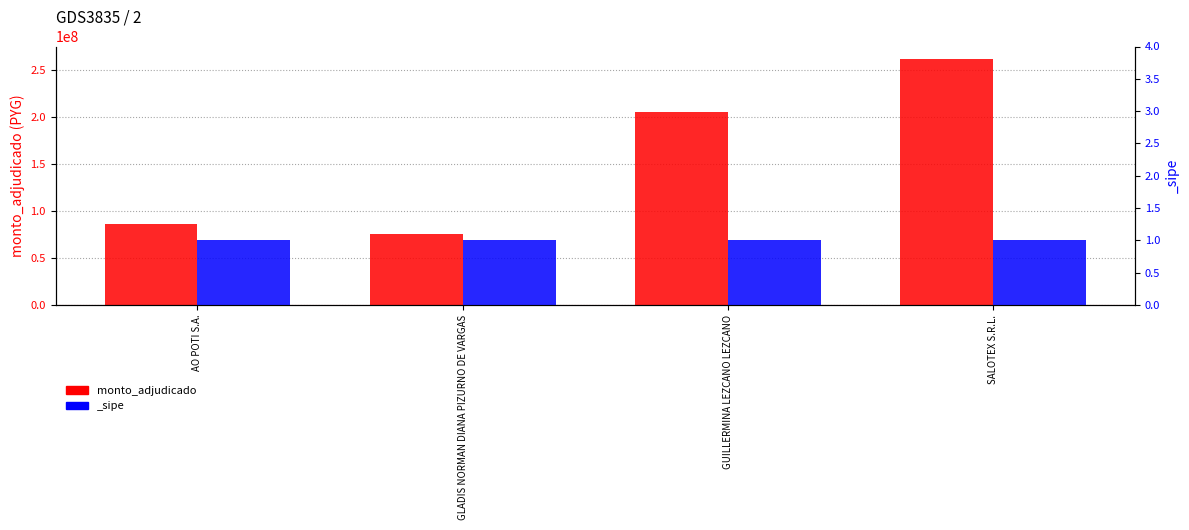

Where does the data first go above 205617600?

SALOTEX S.R.L.